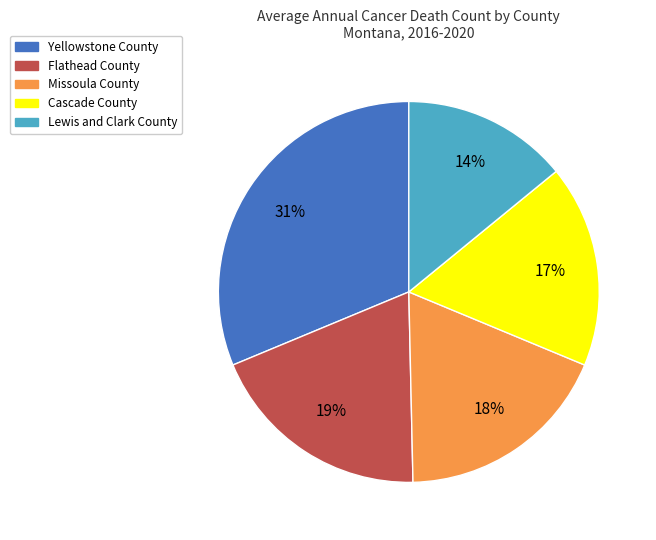

Does any single category account for the majority?

No